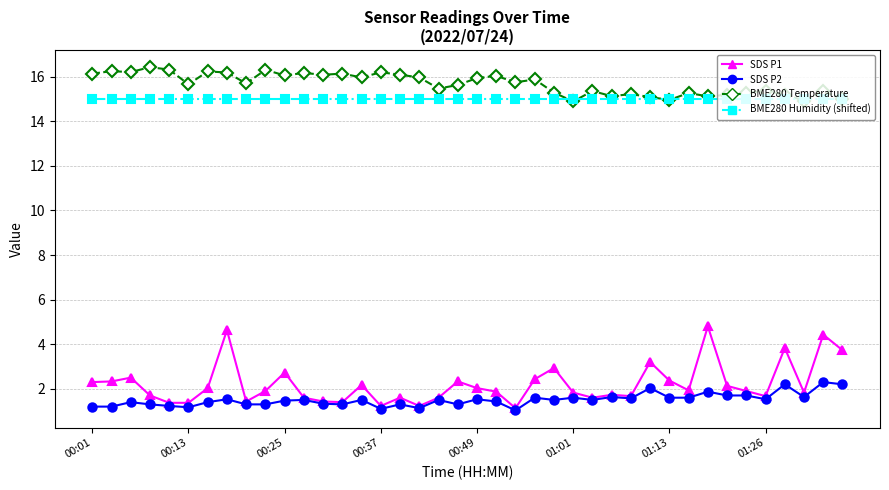

Rank the series by their maximum value, from highest to lowest.

BME280 Temperature, BME280 Humidity (shifted), SDS P1, SDS P2